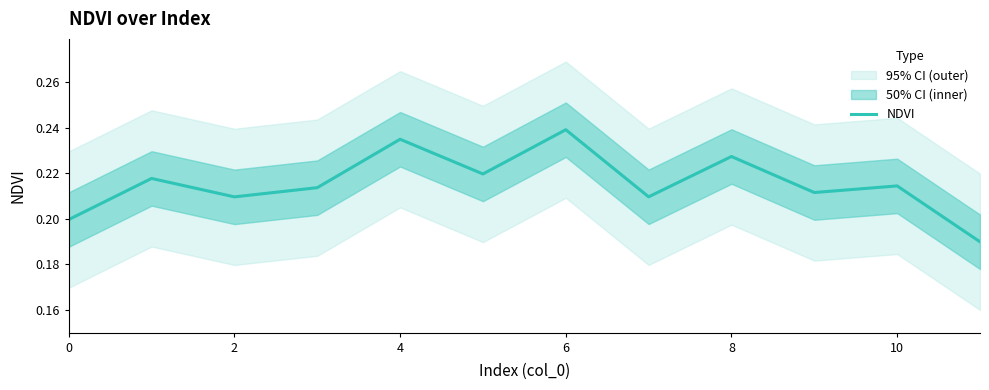

Does the chart display data point markers on the line(s)?

No